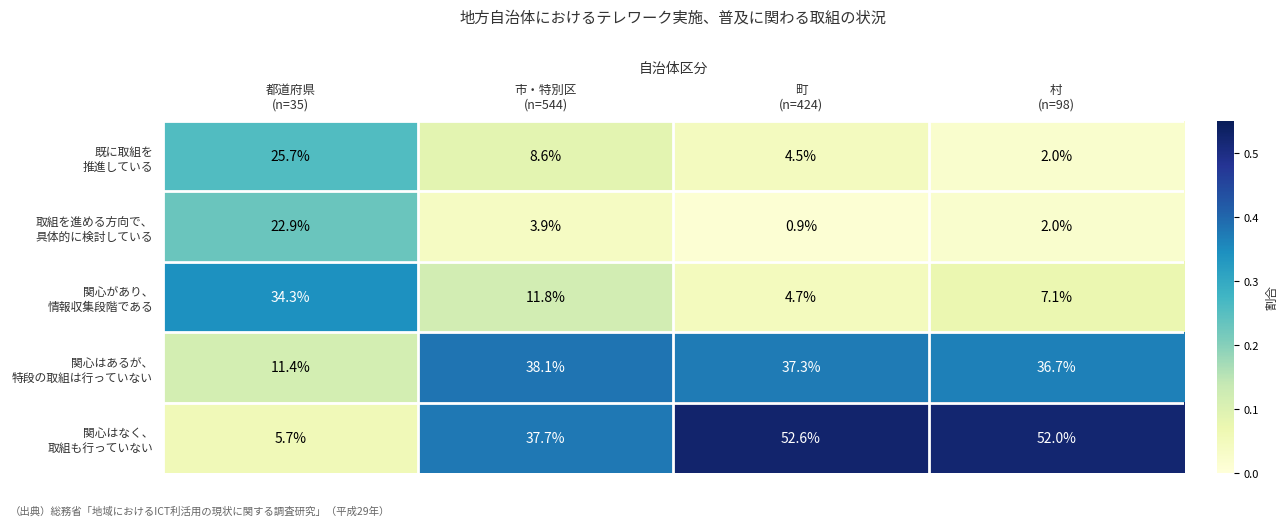

How many distinct data groups are displayed?

5